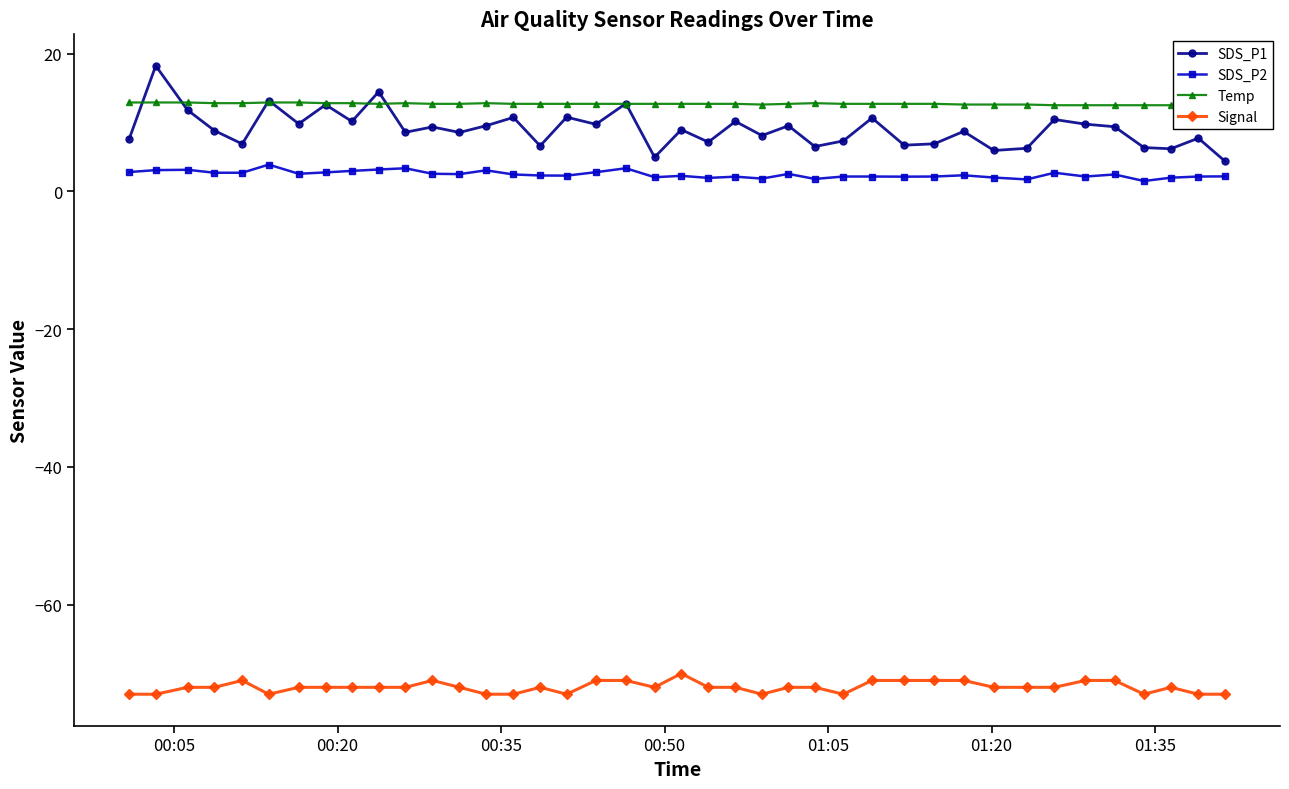

How many Signal values are between -73 and -71?

39